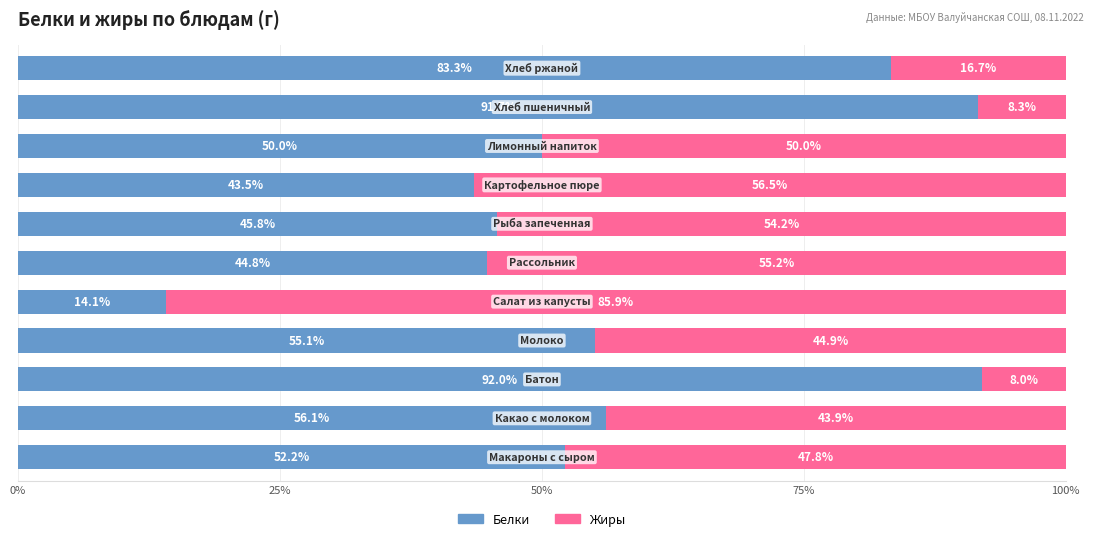

What is the highest value of the Белки series?

92.0